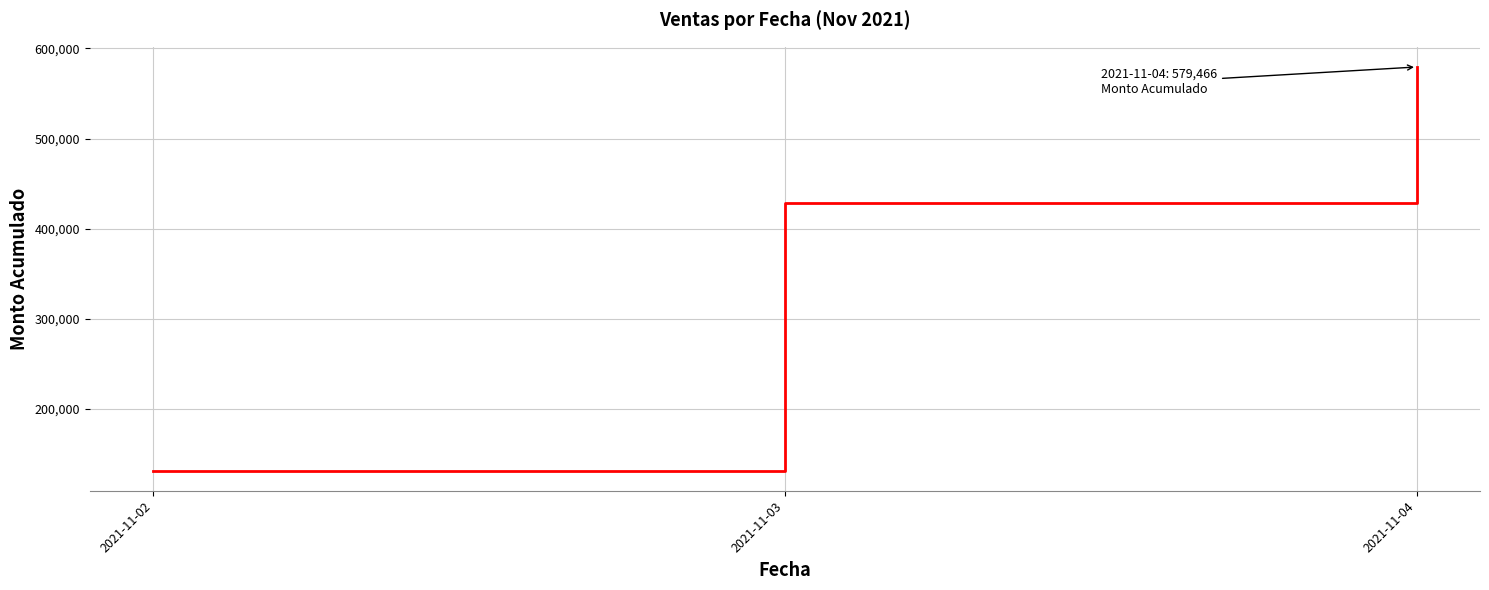

Read the value at 2021-11-02.

131537.0